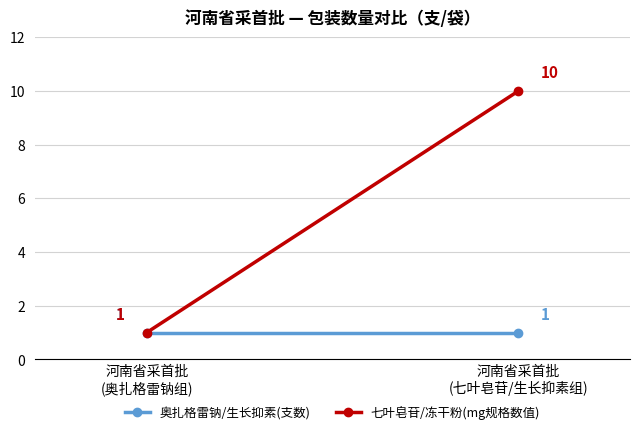

At how many categories does at least one series exceed 3?

1